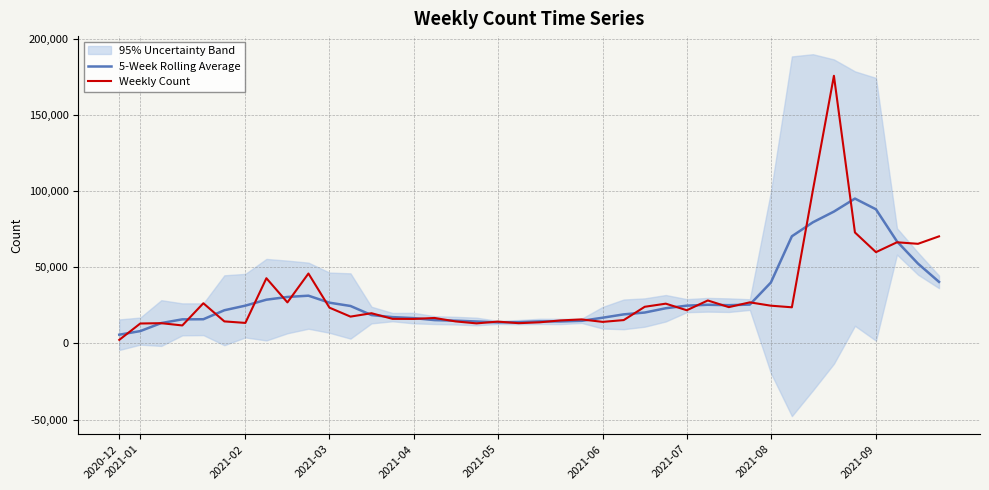

Which series has the largest total across all categories?

Weekly Count